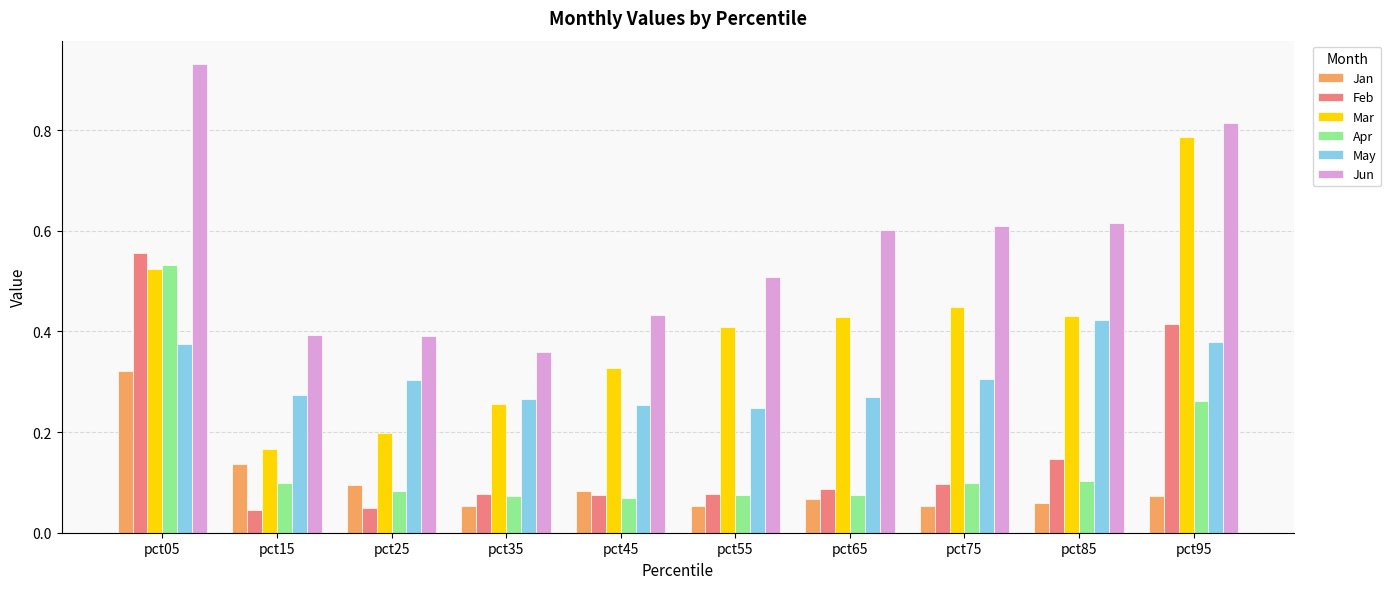

Which series has the widest spread of values?

Mar